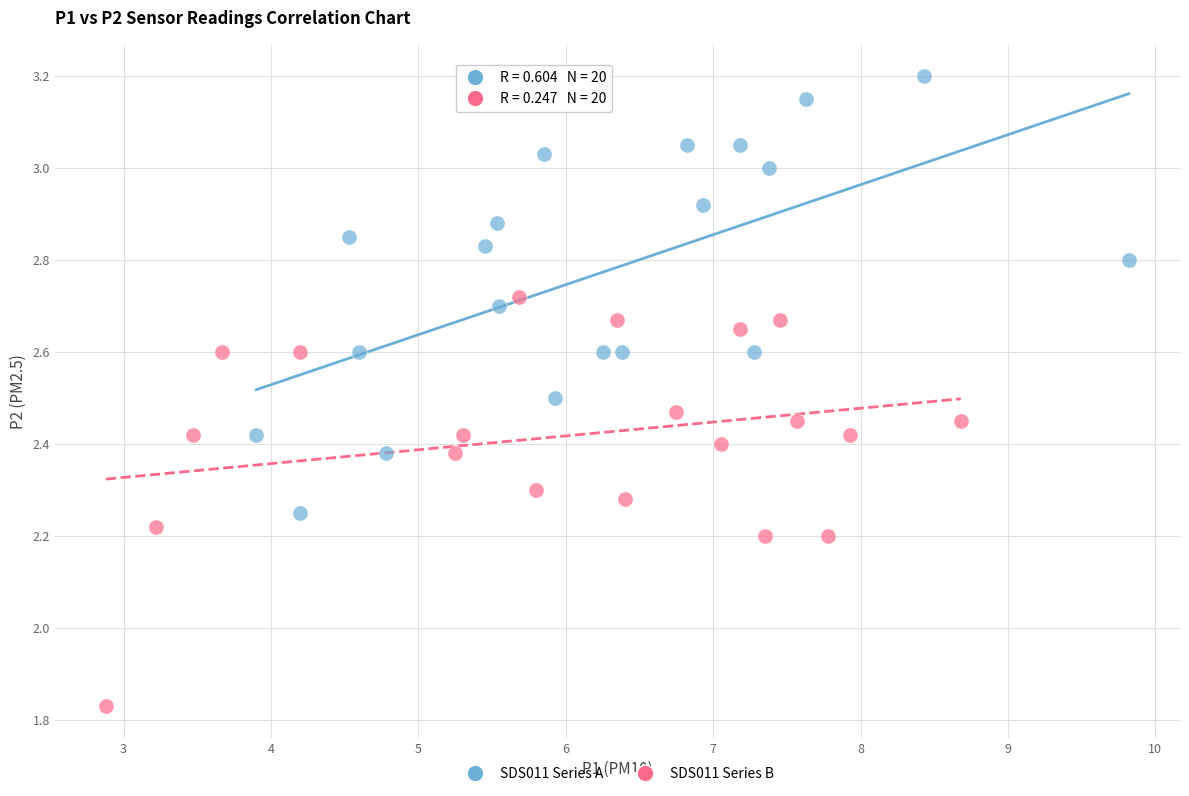

What are all the series names shown in the legend?

SDS011 Series A, SDS011 Series B